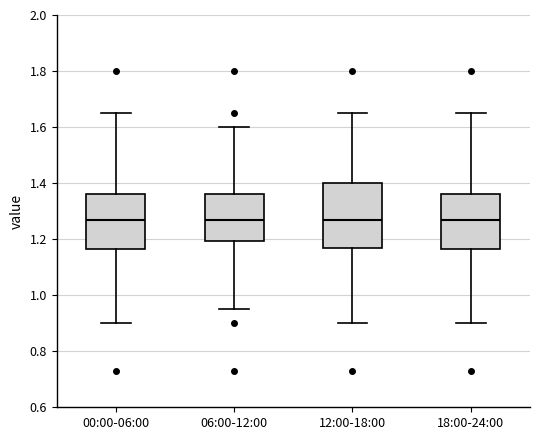

Where does the lower whisker of the box for 18:00-24:00 end on the y-axis? The values are not printed on the chart, so give them approximately, as read against the axis.

0.90